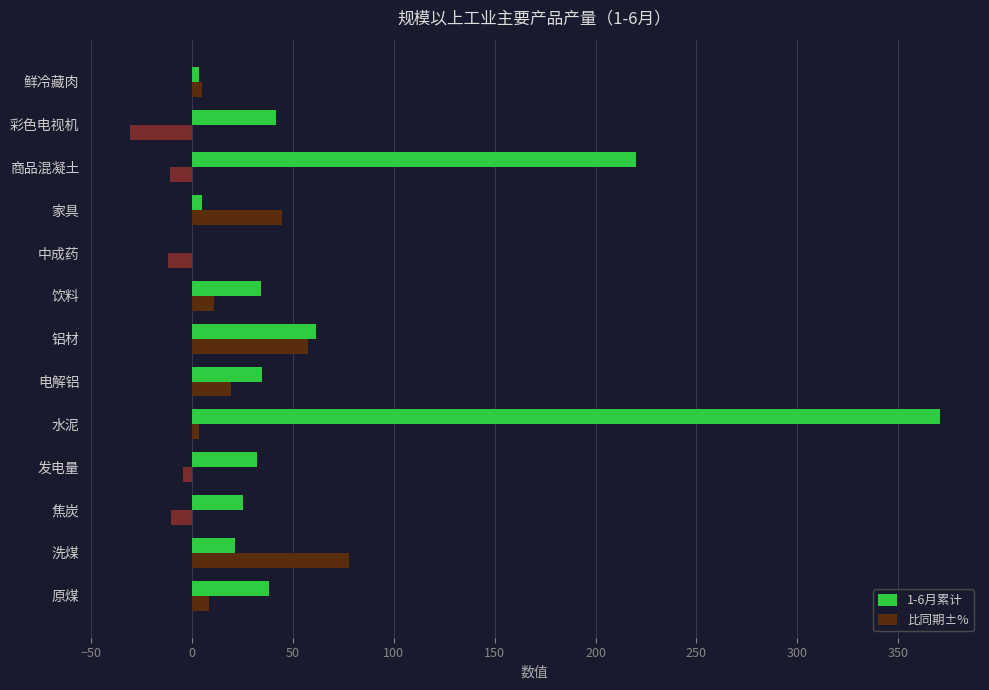

Which category has the highest value in the 1-6月累计 series?

水泥